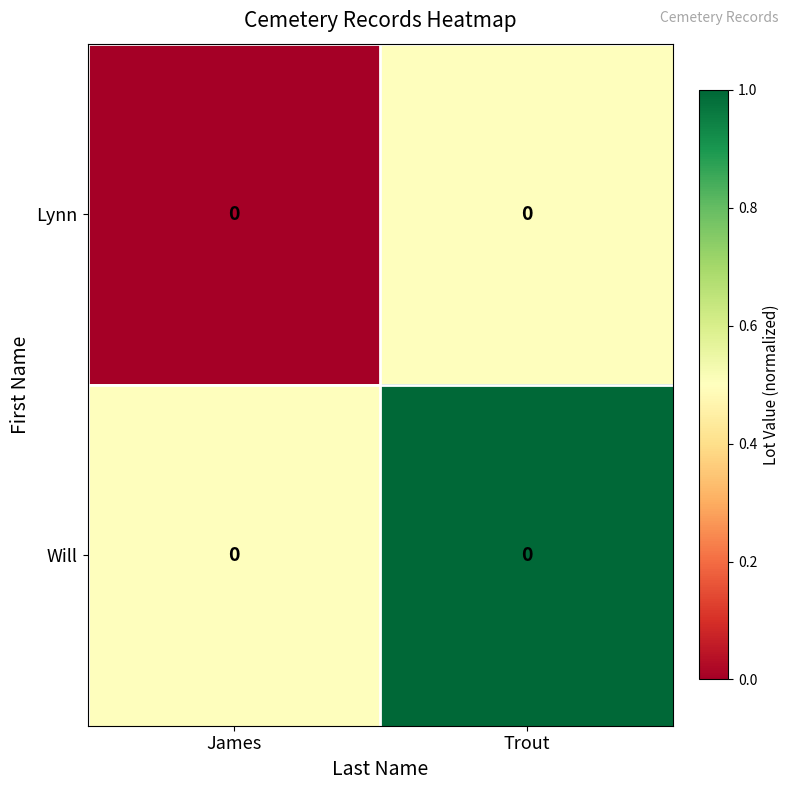

How many positive values does the Lynn series have?

1